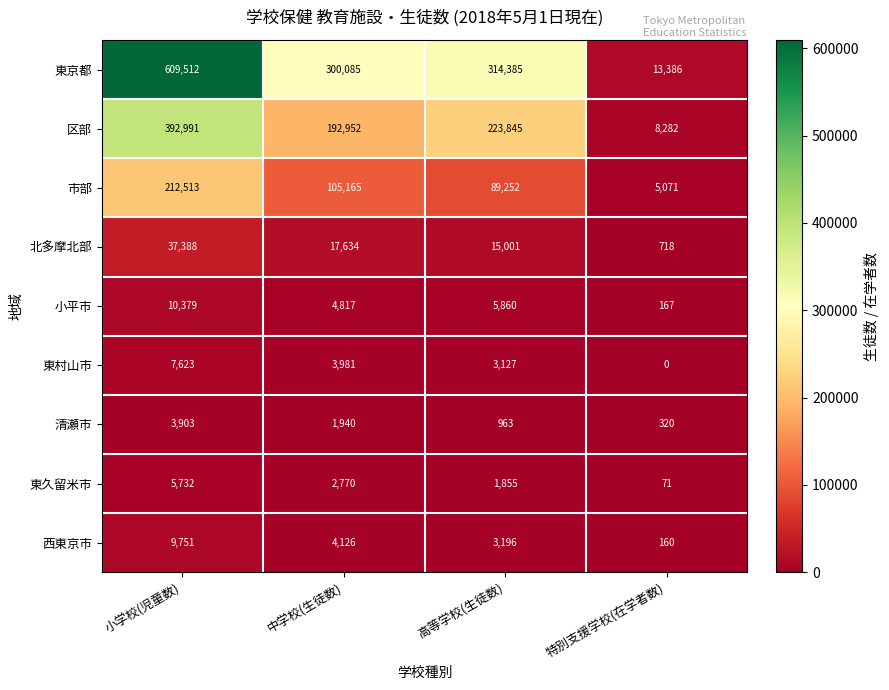

Which series has the widest spread of values?

東京都